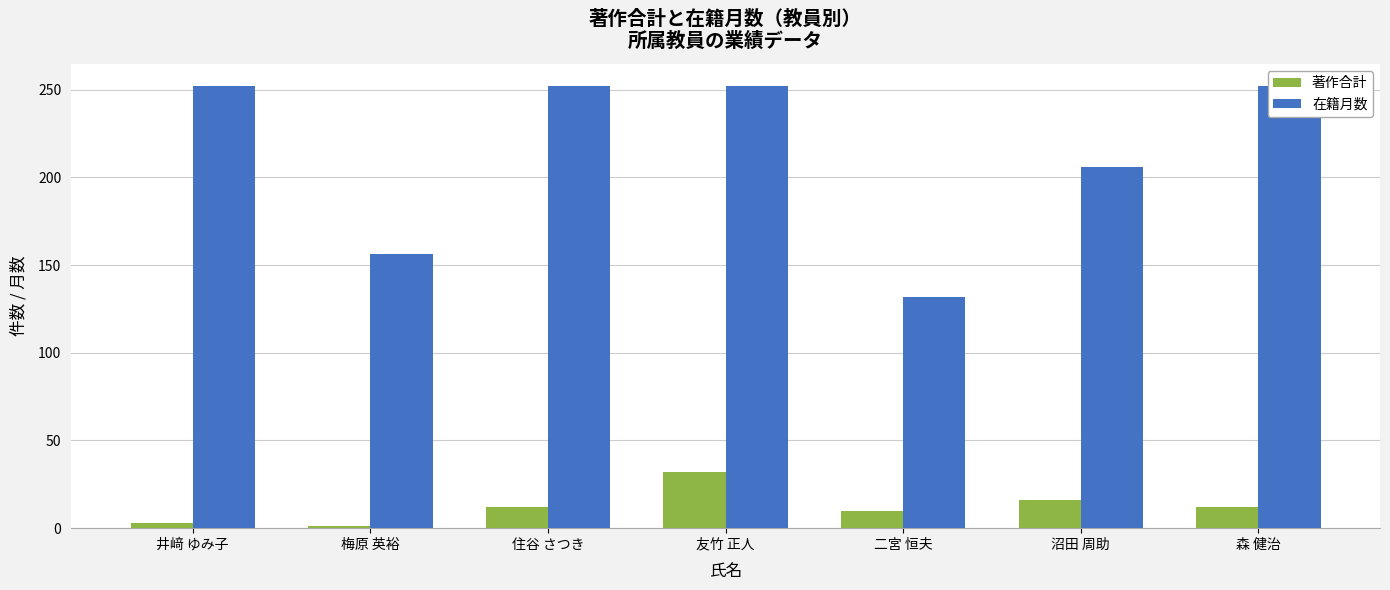

What is the minimum value shown in the chart?

1